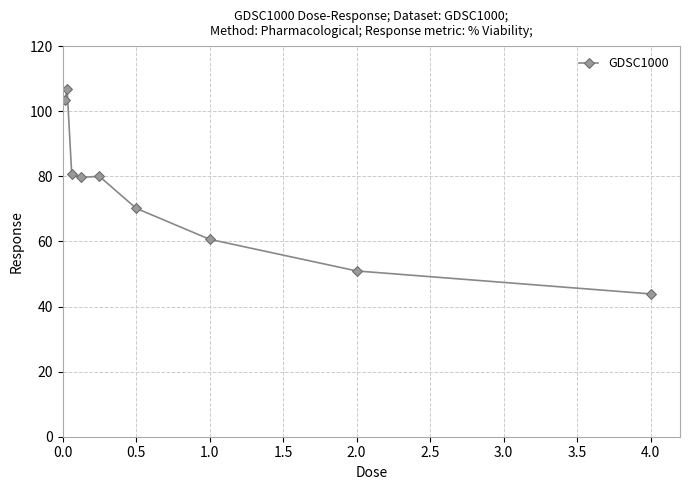

What is the value of the 8th point from the left?

50.9